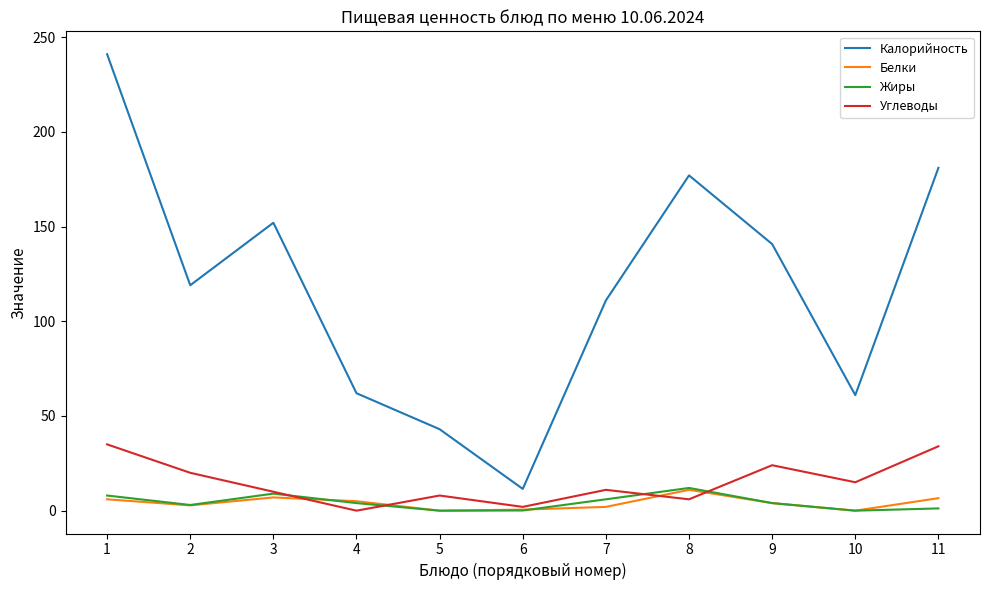

The value of Углеводы at 7 is 11.0. True or false?

True